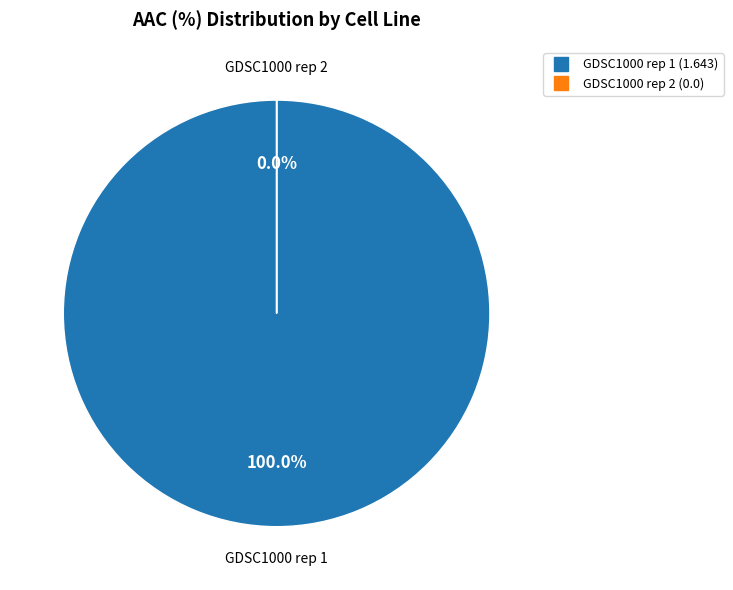

Is there a majority slice in this chart?

Yes